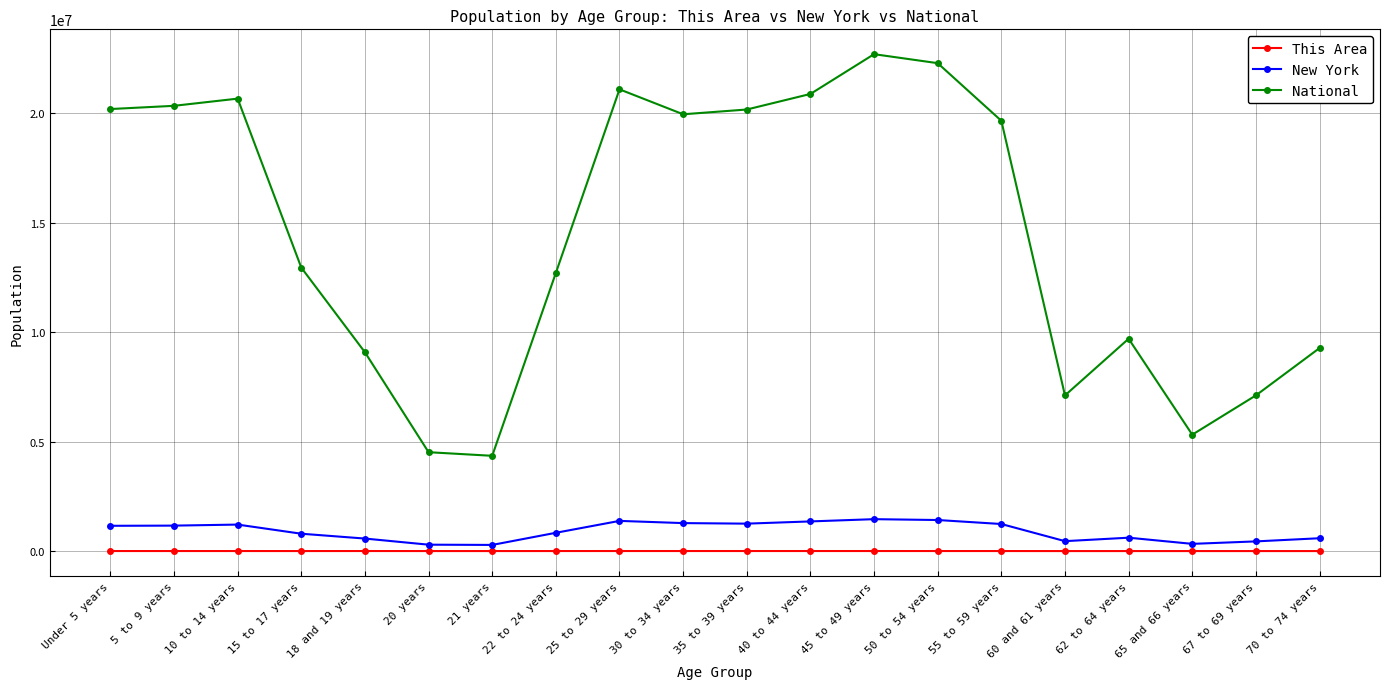

True or false: New York and National cross at least once.

False